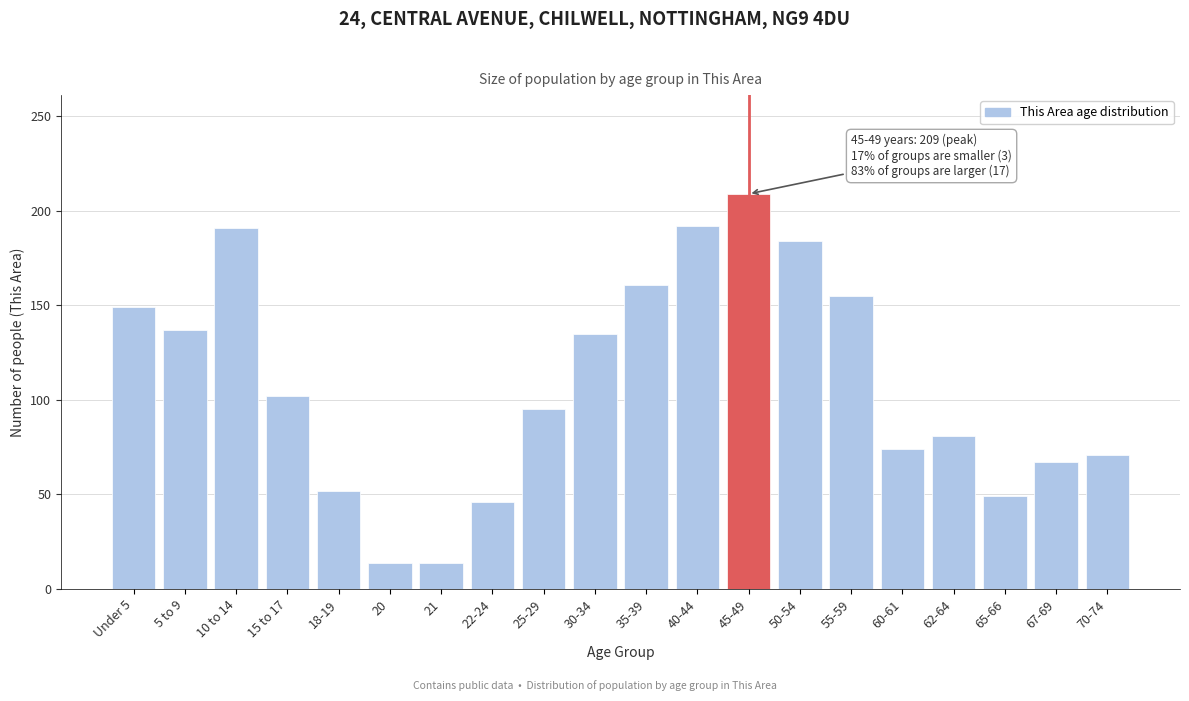

What is the sum of all values?

2178